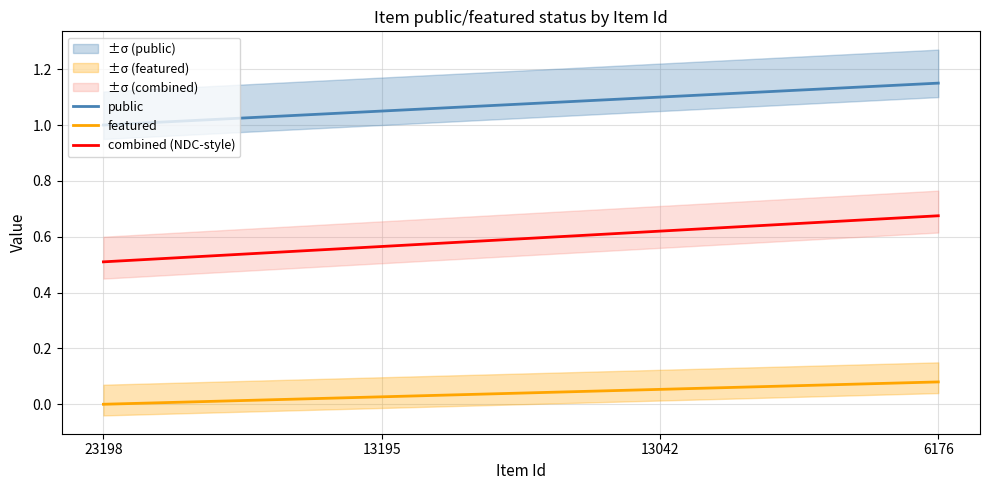

What is the difference between the second highest and minimum values in the combined (NDC-style) series?

0.1